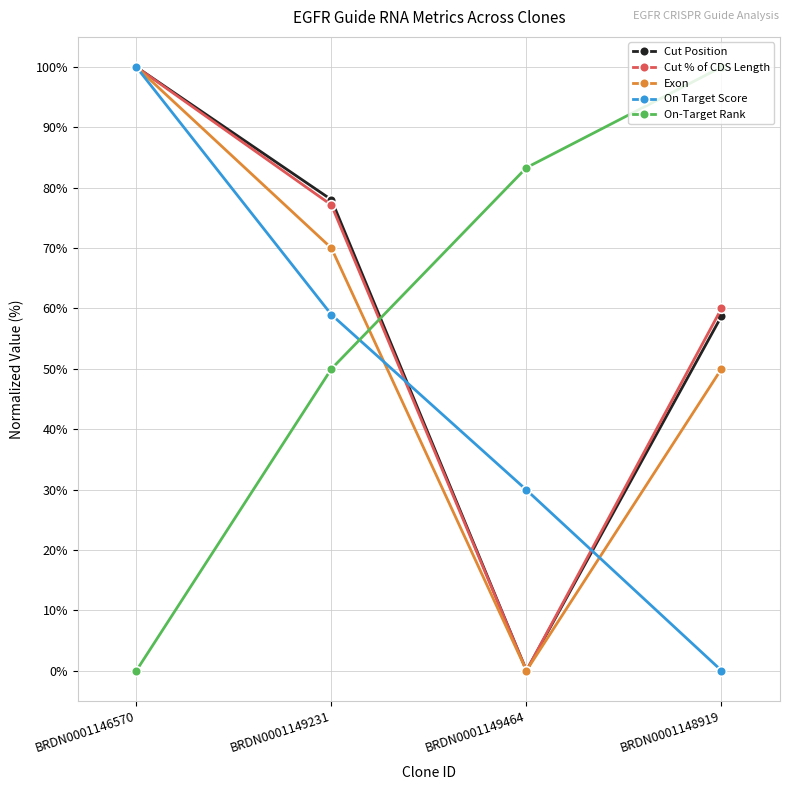

List the labels in order of On Target Score value, smallest first.

BRDN0001148919, BRDN0001149464, BRDN0001149231, BRDN0001146570